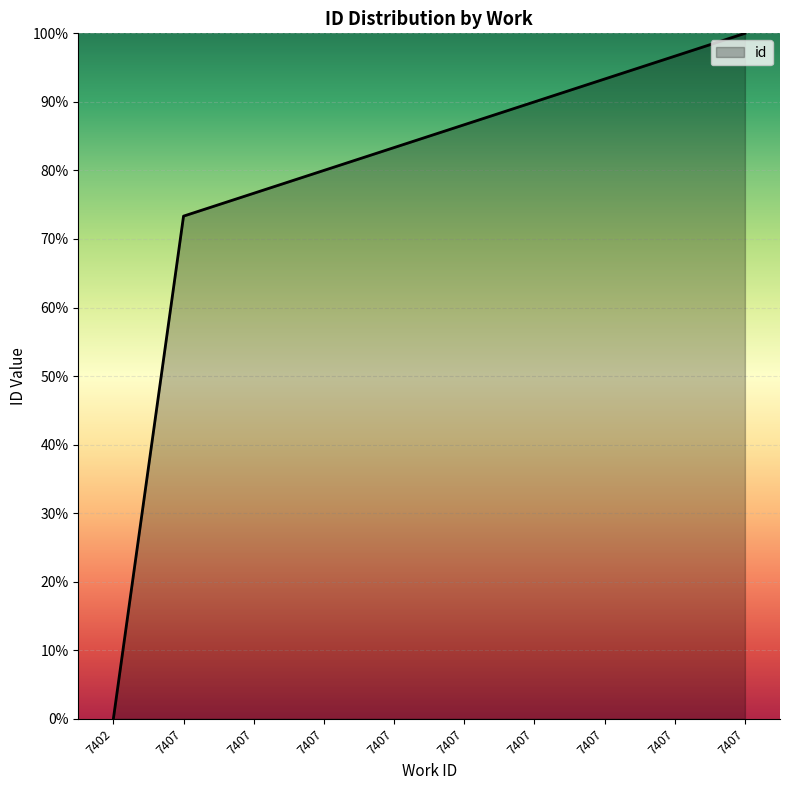

How many values are below 86?

5